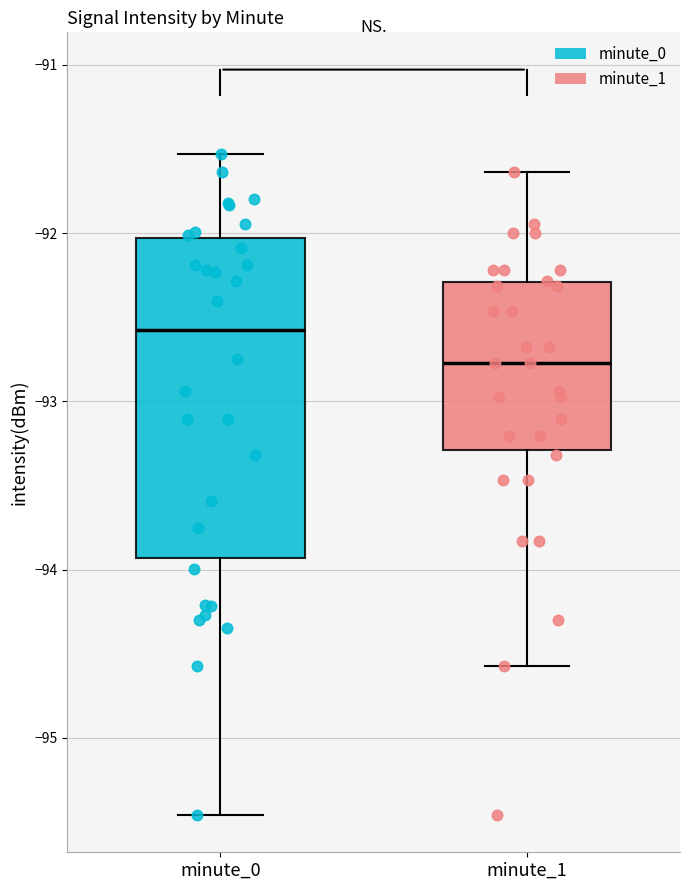

Comparing the boxes themselves (not the whiskers), which one is the tallest?

minute_0